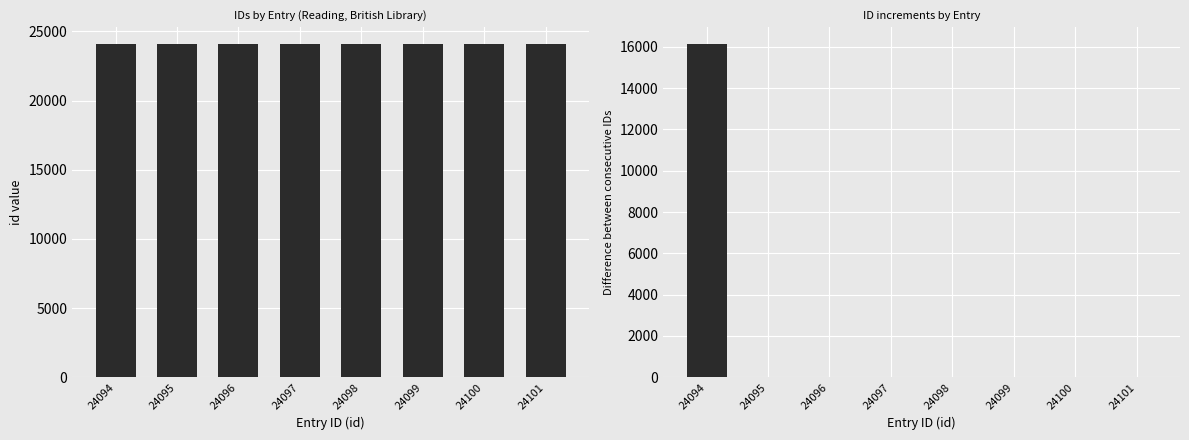

True or false: id has a value of 24100 at 24100.

True